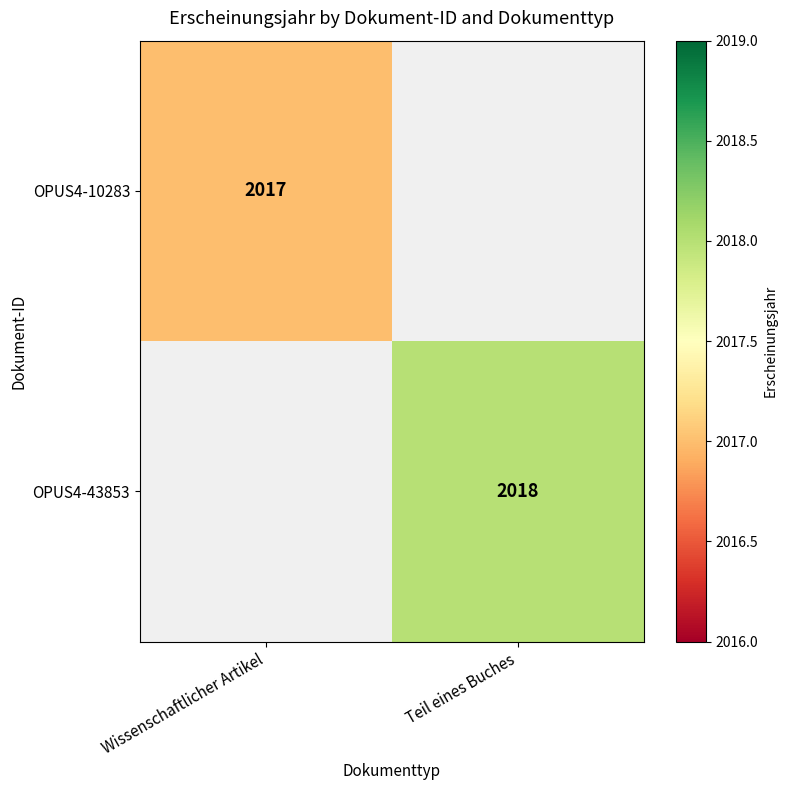

The value of OPUS4-43853 at Teil eines Buches is 2018. True or false?

True